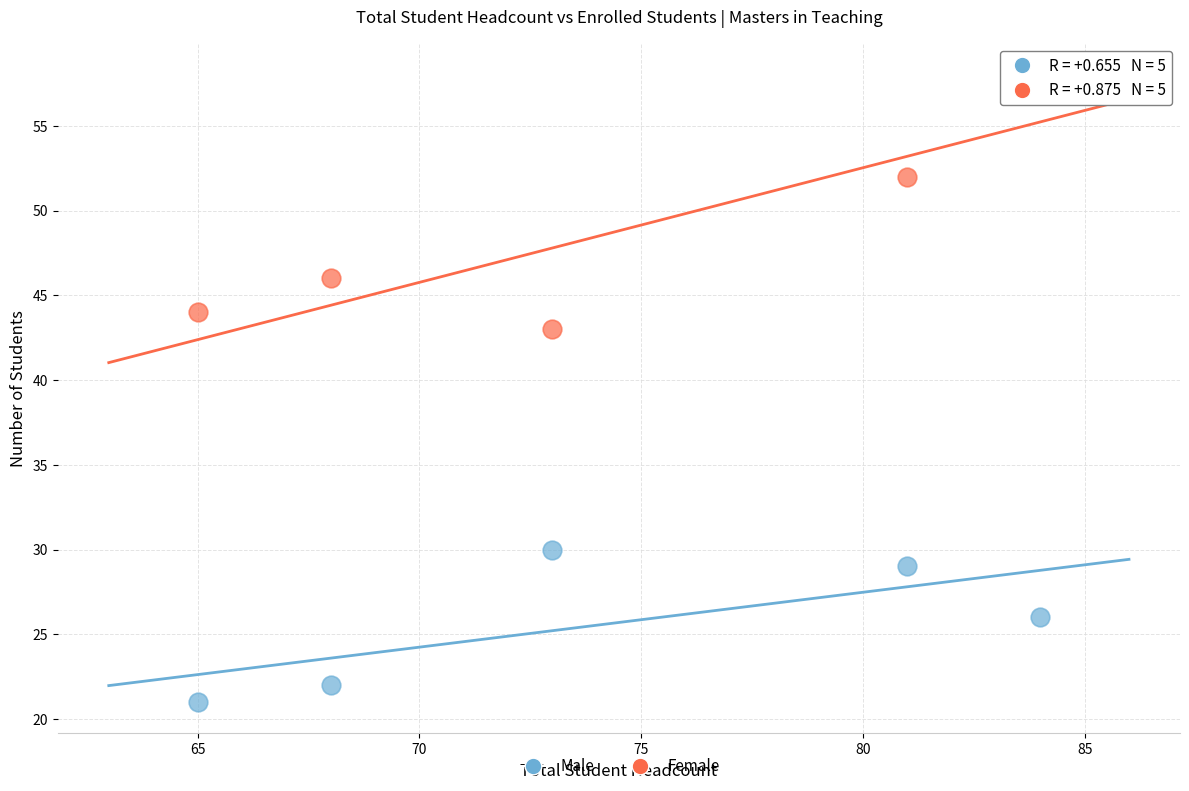

Which series has the largest Y range (max minus min)?

Female